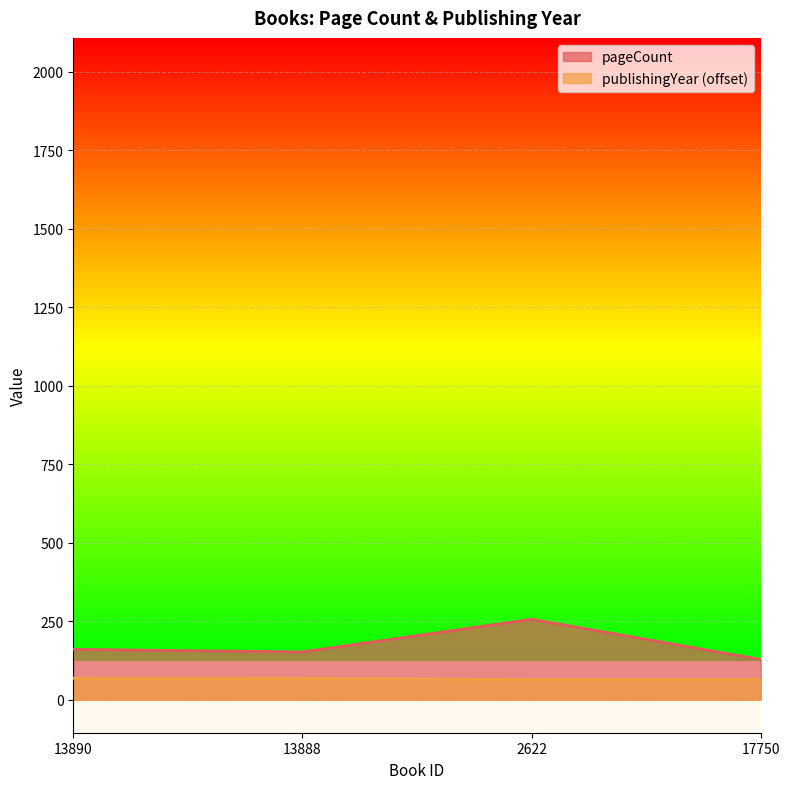

Is the value of pageCount at 13890 greater than the value of publishingYear at 13888?

Yes